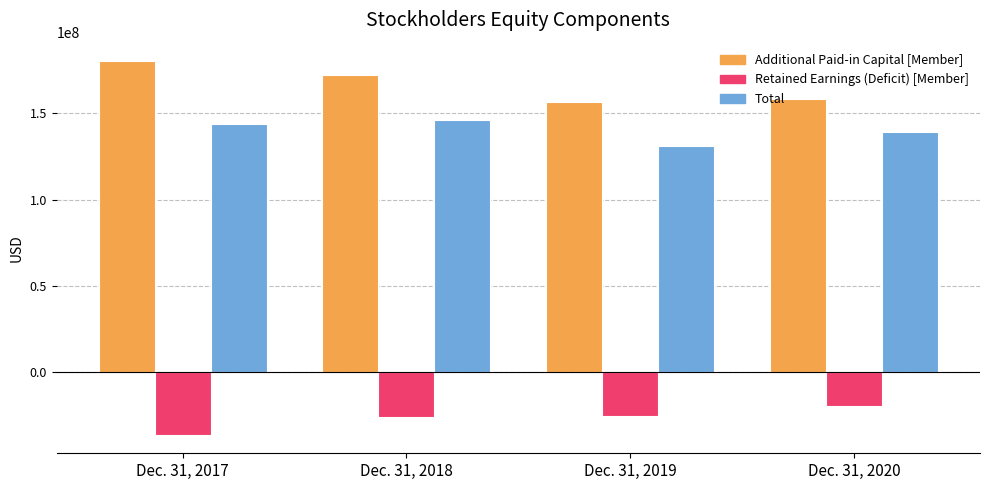

The value of Total at Dec. 31, 2019 is 130899000. True or false?

True